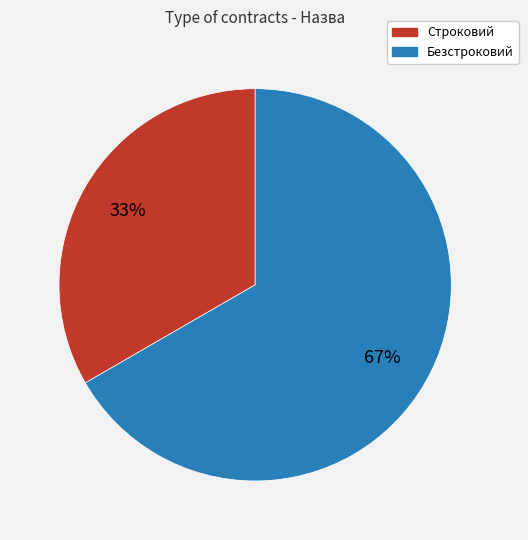

The Безстроковий slice represents 67% of the pie. True or false?

True